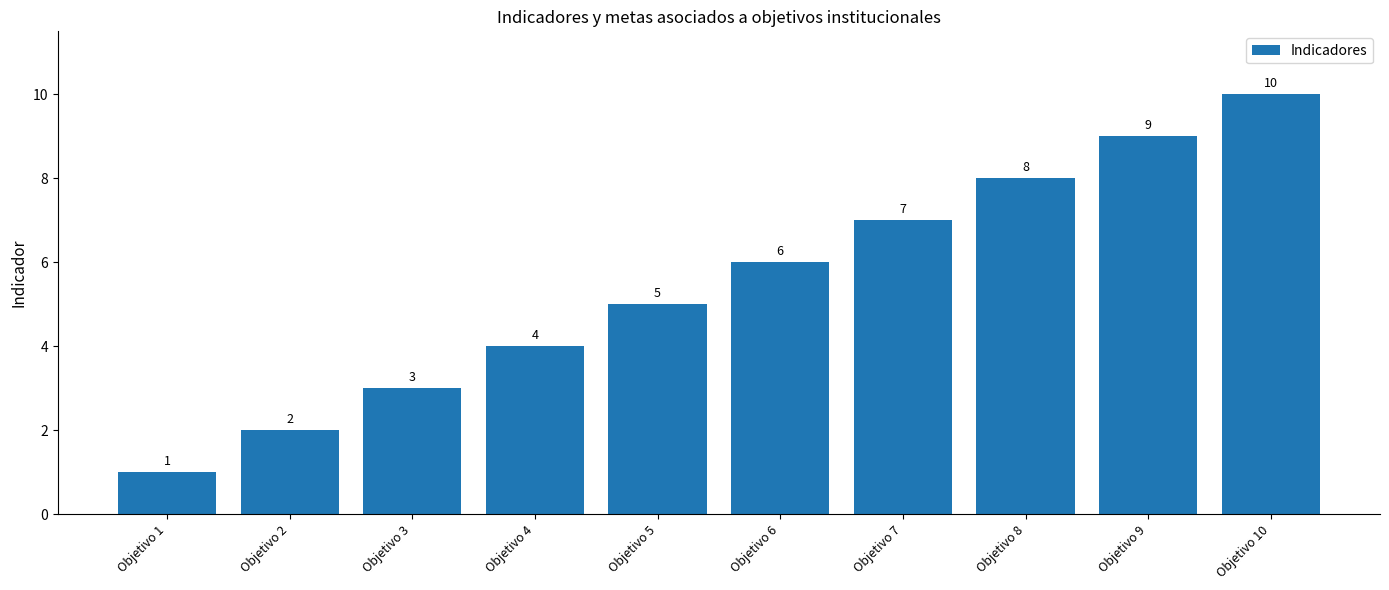

What is the average value?

6